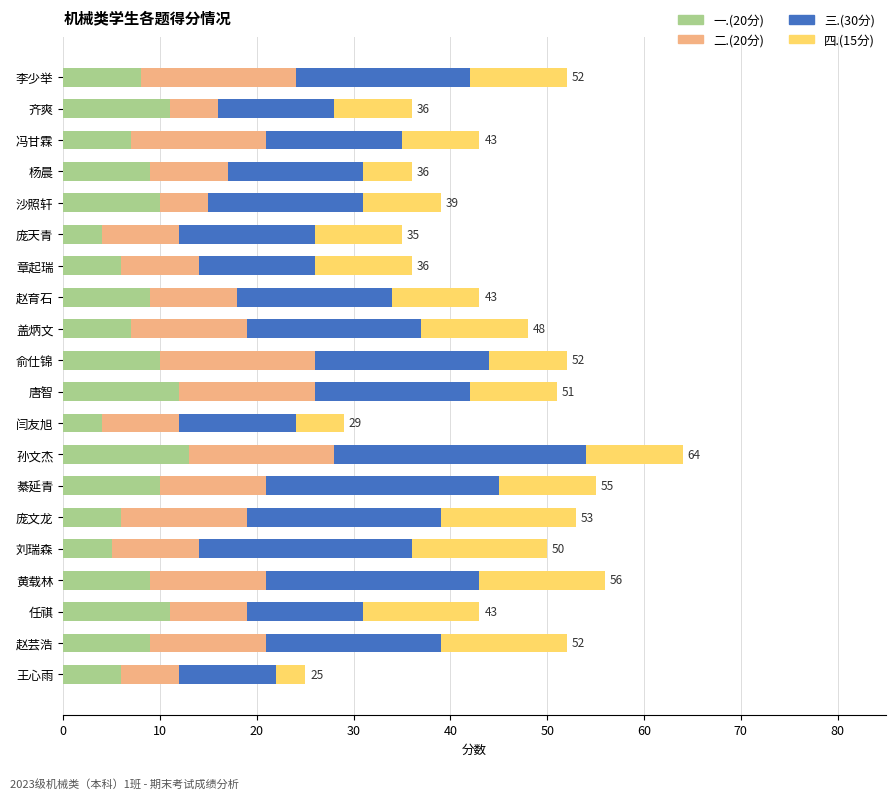

True or false: 一.(20分) has a value of 11 at 齐爽.

True